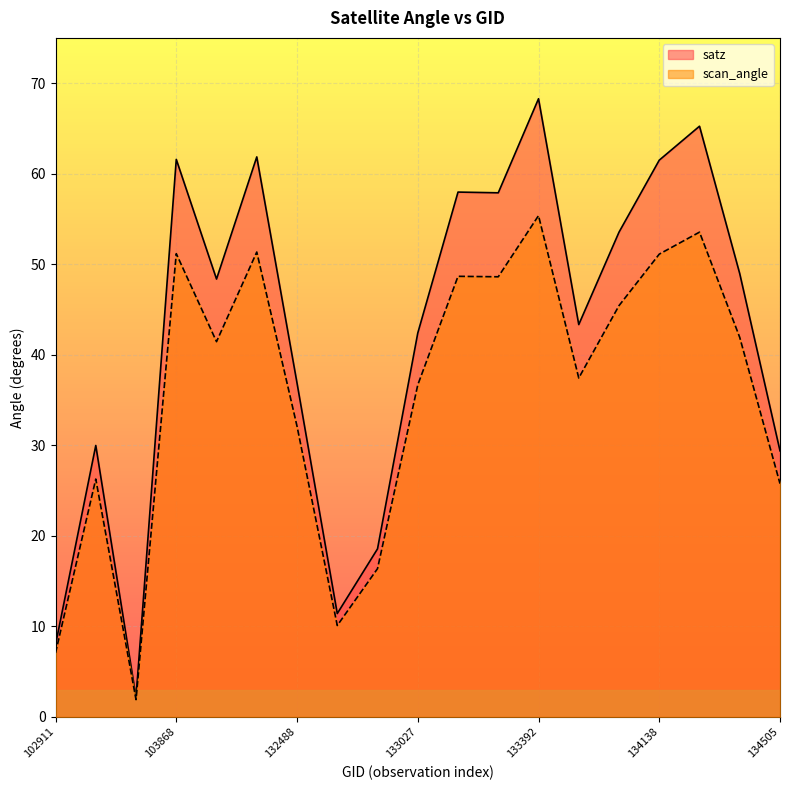

How many lines are shown in the chart?

2